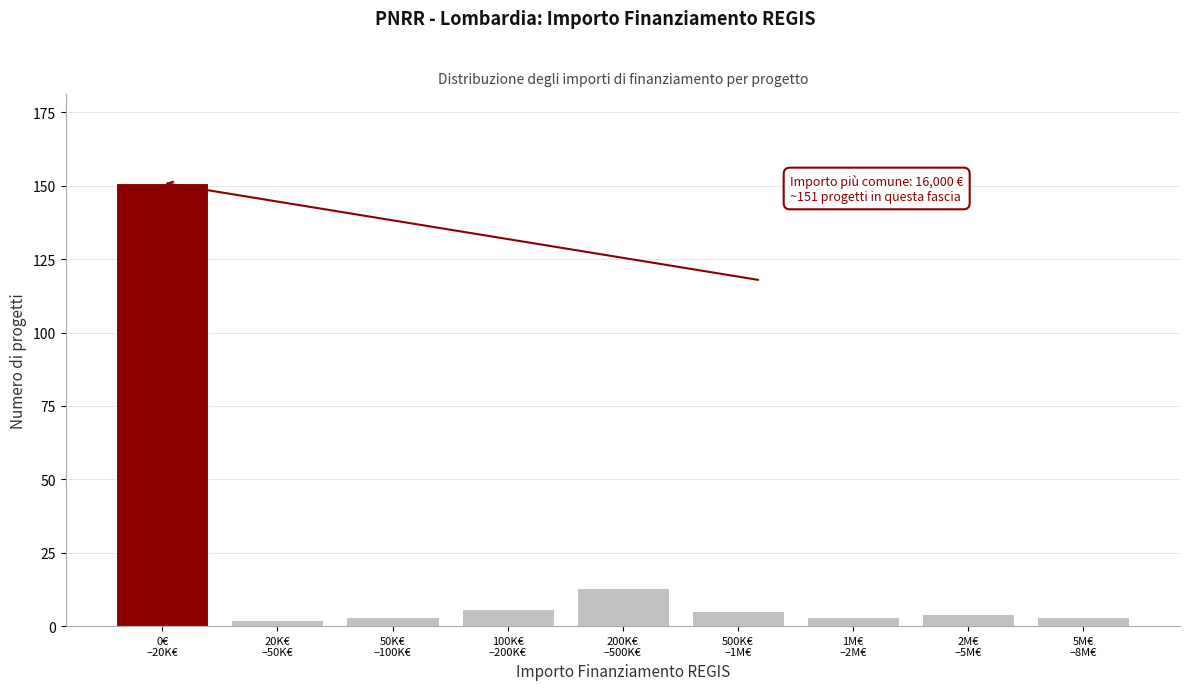

Reading left to right, list all the values displayed in this chart.

151	2	3	6	13	5	3	4	3